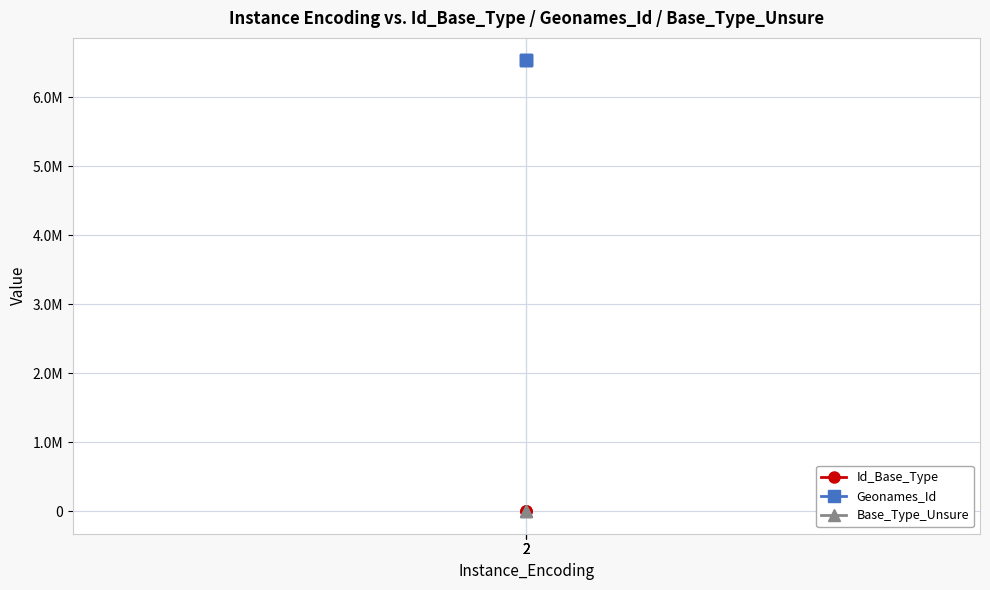

At which category is the sum across all series the highest?

2